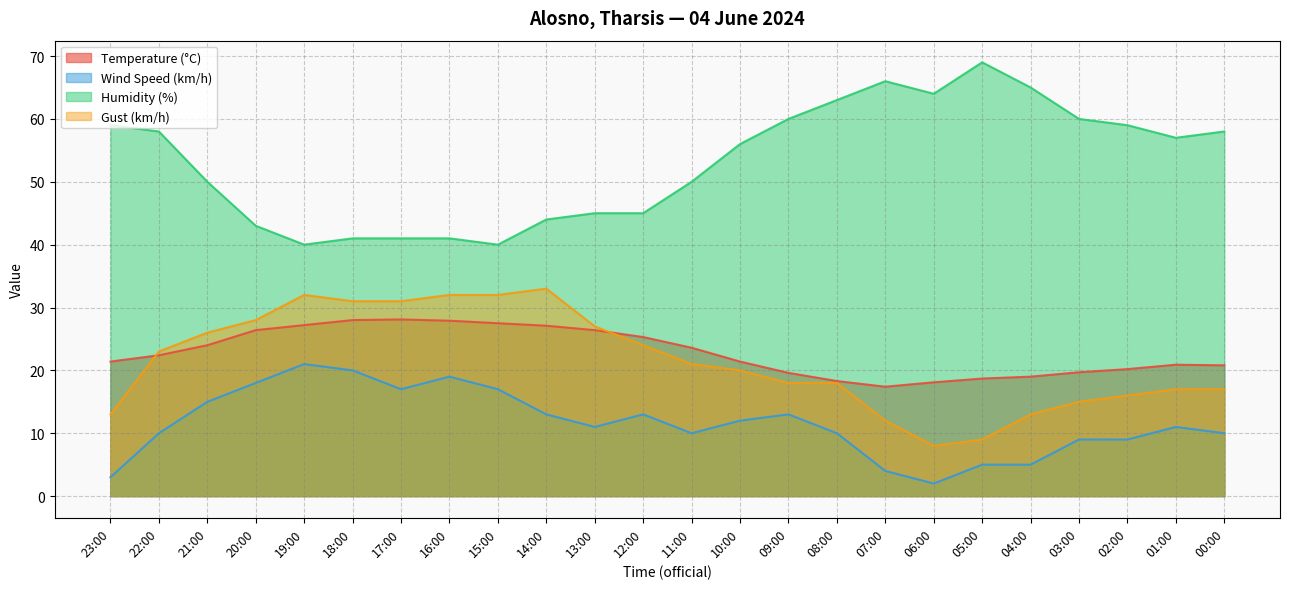

Reading left to right, list all the values displayed in this chart.

Temperature (°C): 21.4	22.4	24.0	26.4	27.2	28.0	28.1	27.9	27.5	27.1	26.4	25.3	23.6	21.4	19.6	18.3	17.4	18.1	18.7	19.0	19.7	20.2	20.9	20.8
Wind Speed (km/h): 3.0	10.0	15.0	18.0	21.0	20.0	17.0	19.0	17.0	13.0	11.0	13.0	10.0	12.0	13.0	10.0	4.0	2.0	5.0	5.0	9.0	9.0	11.0	10.0
Humidity (%): 59.0	58.0	50.0	43.0	40.0	41.0	41.0	41.0	40.0	44.0	45.0	45.0	50.0	56.0	60.0	63.0	66.0	64.0	69.0	65.0	60.0	59.0	57.0	58.0
Gust (km/h): 13.0	23.0	26.0	28.0	32.0	31.0	31.0	32.0	32.0	33.0	27.0	24.0	21.0	20.0	18.0	18.0	12.0	8.0	9.0	13.0	15.0	16.0	17.0	17.0